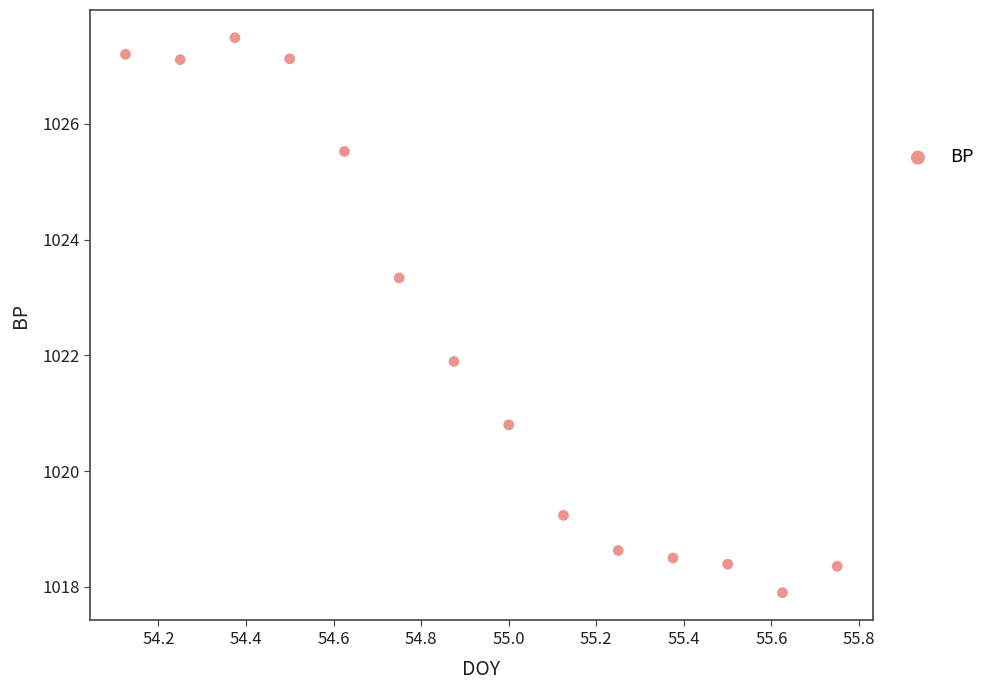

What is the range of X values (max minus min)?

1.6